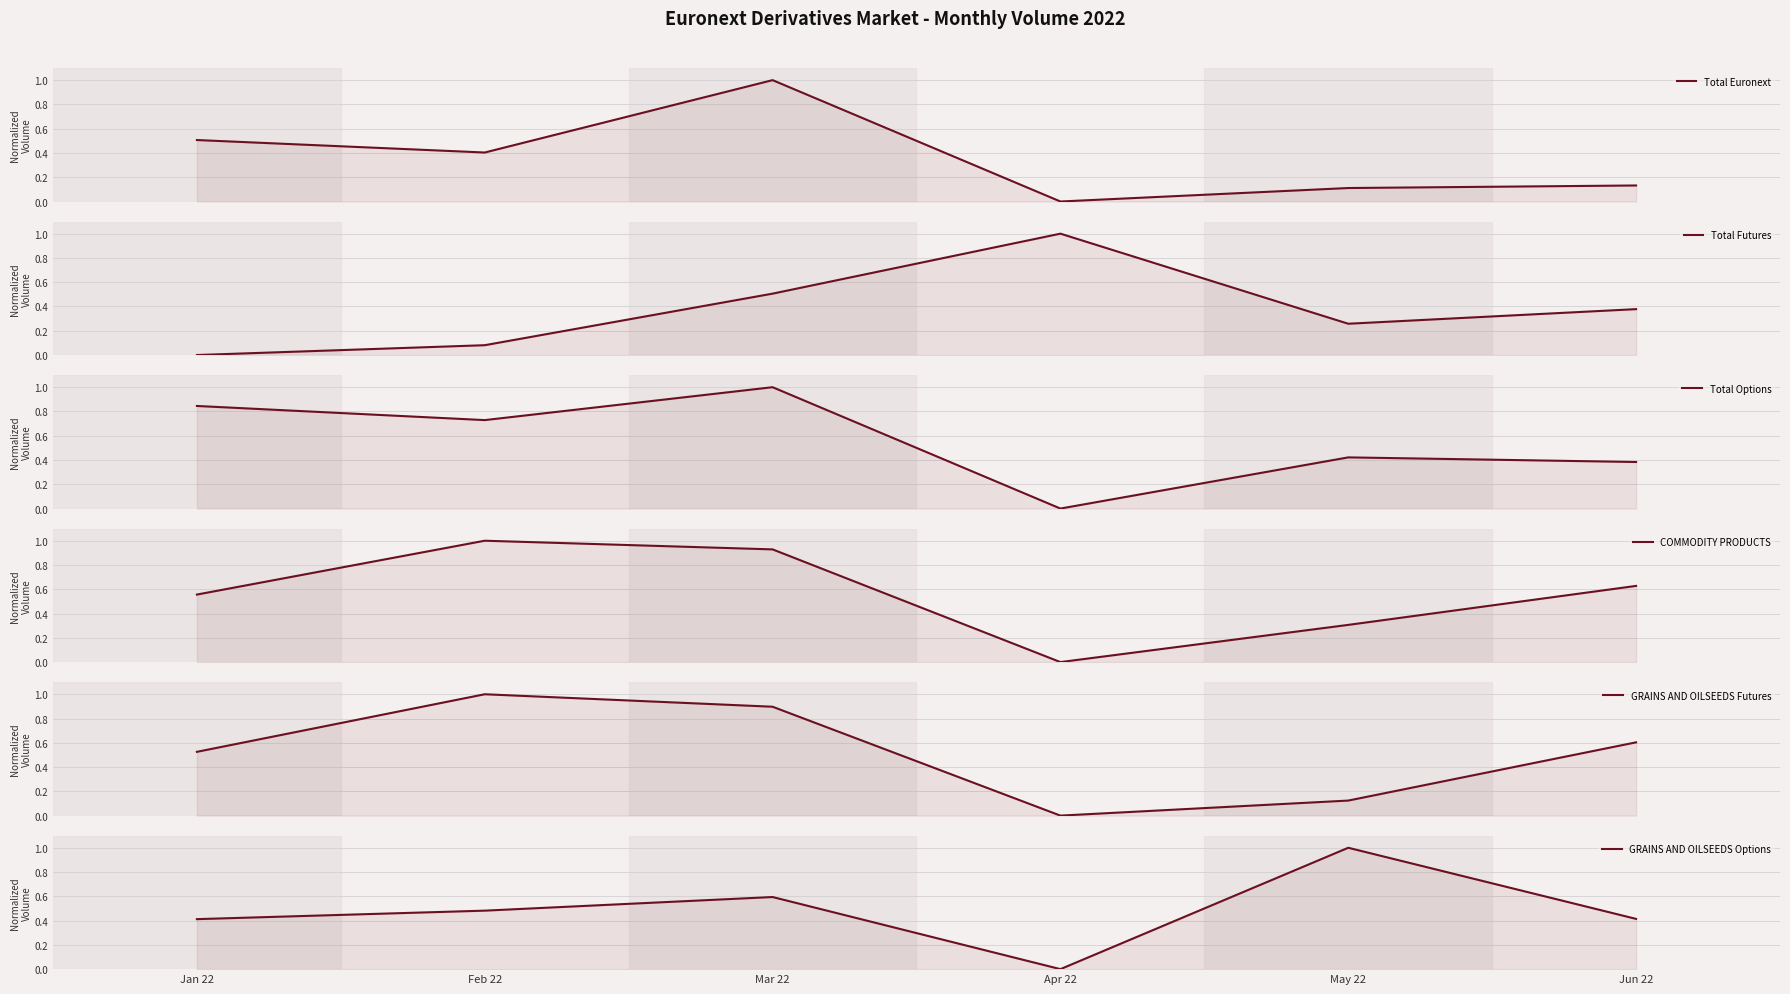

Reading left to right, list all the values displayed in this chart.

Total Euronext: 0.5	0.4	1.0	0.0	0.1	0.1
Total Futures: 0.0	0.1	0.5	1.0	0.3	0.4
Total Options: 0.8	0.7	1.0	0.0	0.4	0.4
COMMODITY PRODUCTS: 0.6	1.0	0.9	0.0	0.3	0.6
GRAINS AND OILSEEDS Futures: 0.5	1.0	0.9	0.0	0.1	0.6
GRAINS AND OILSEEDS Options: 0.4	0.5	0.6	0.0	1.0	0.4